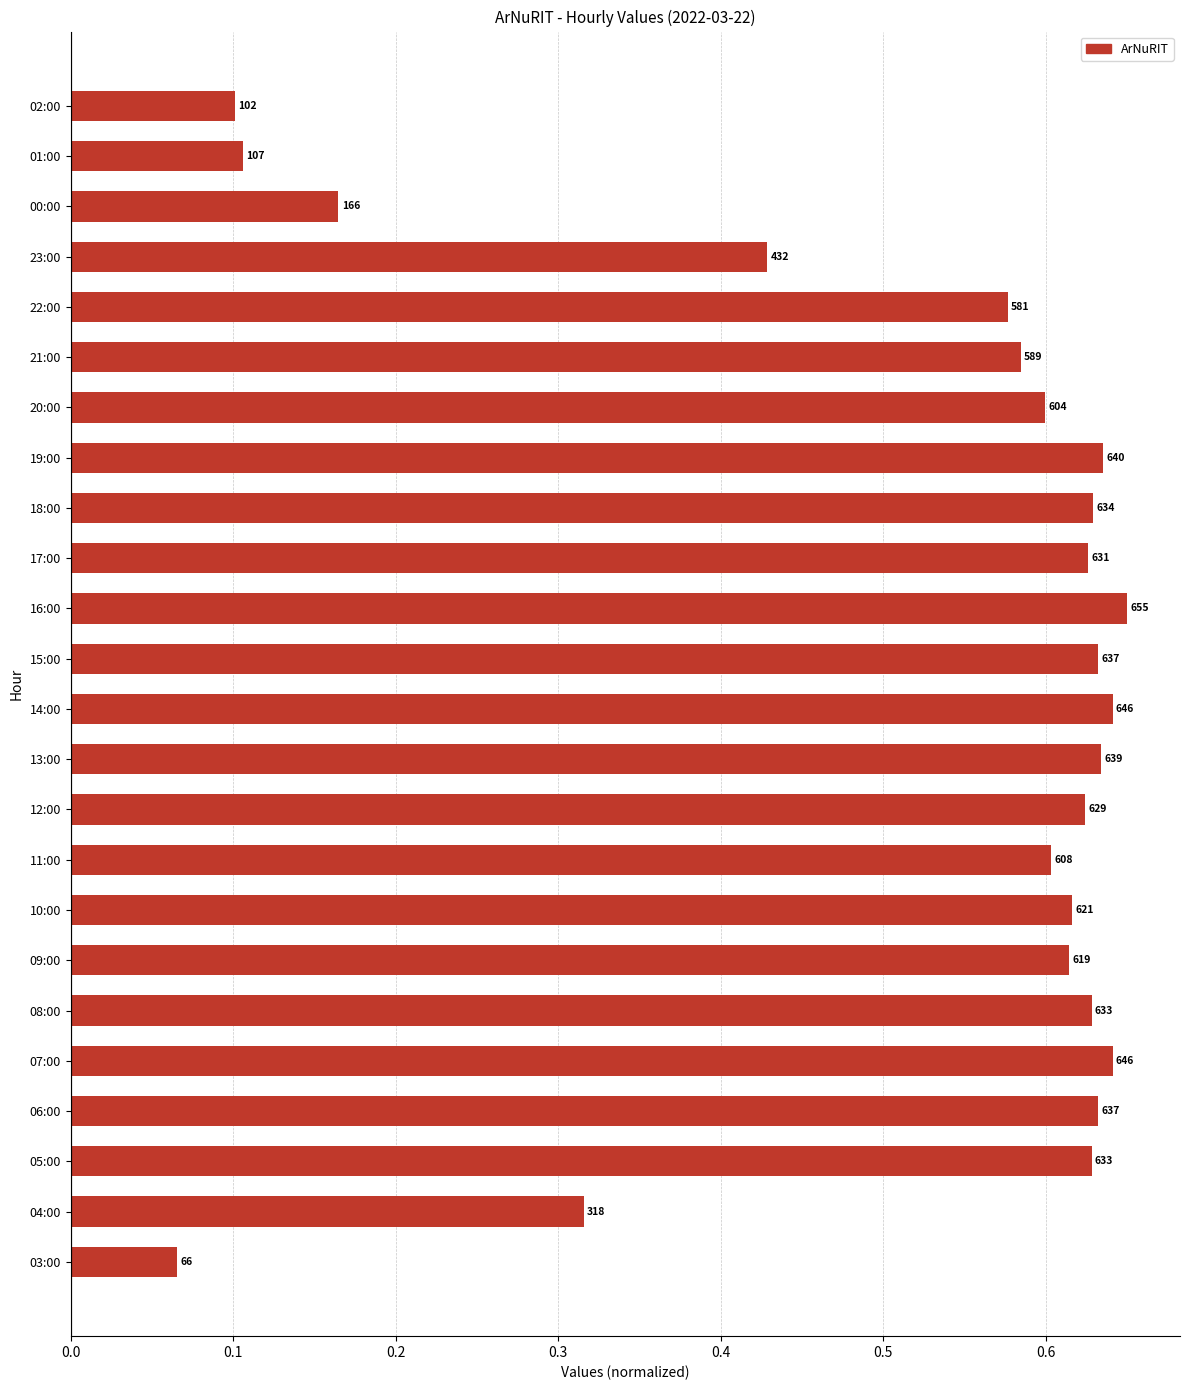

How many bars are there in total?

24